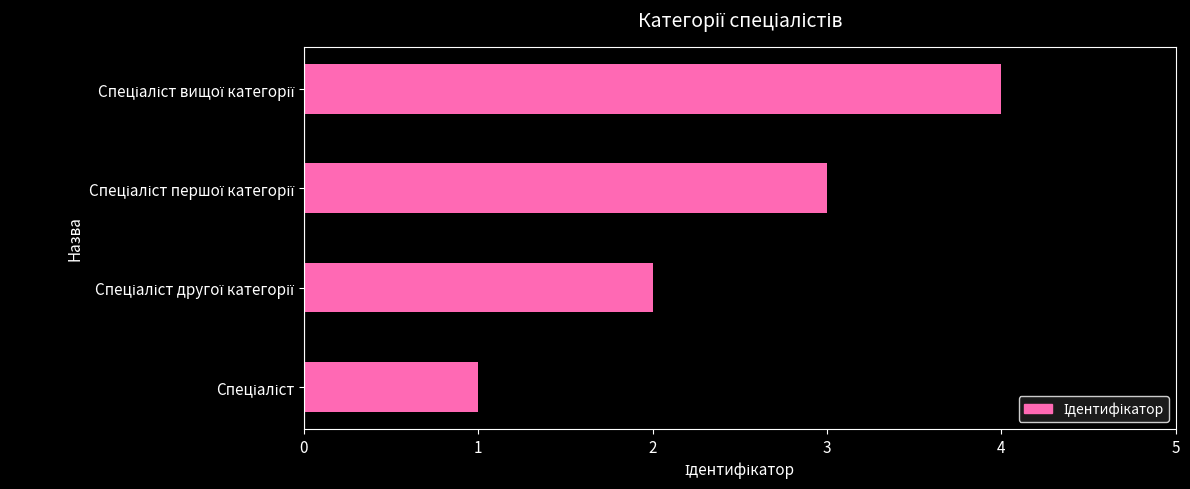

What is the difference between the maximum and minimum values?

3